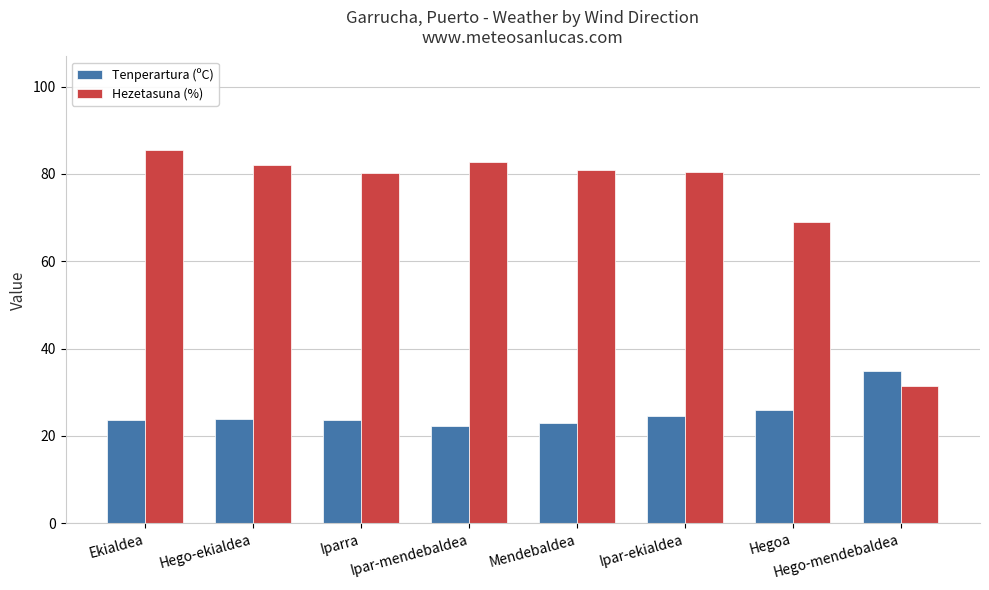

How many bars are there in total?

16